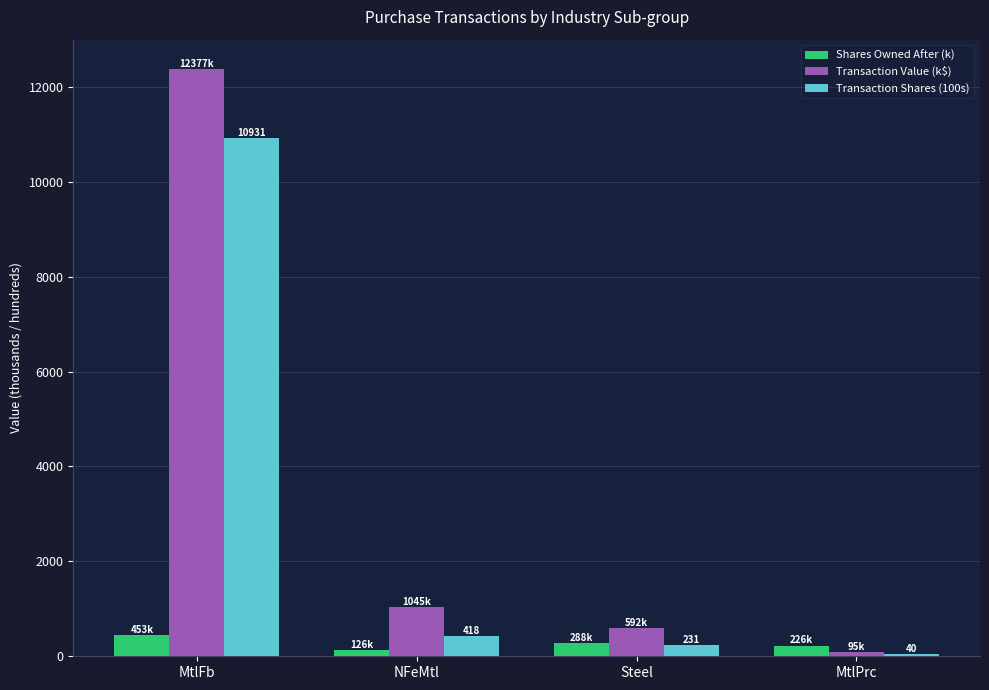

What is the spread (max minus min) of values at MtlPrc?

186.3